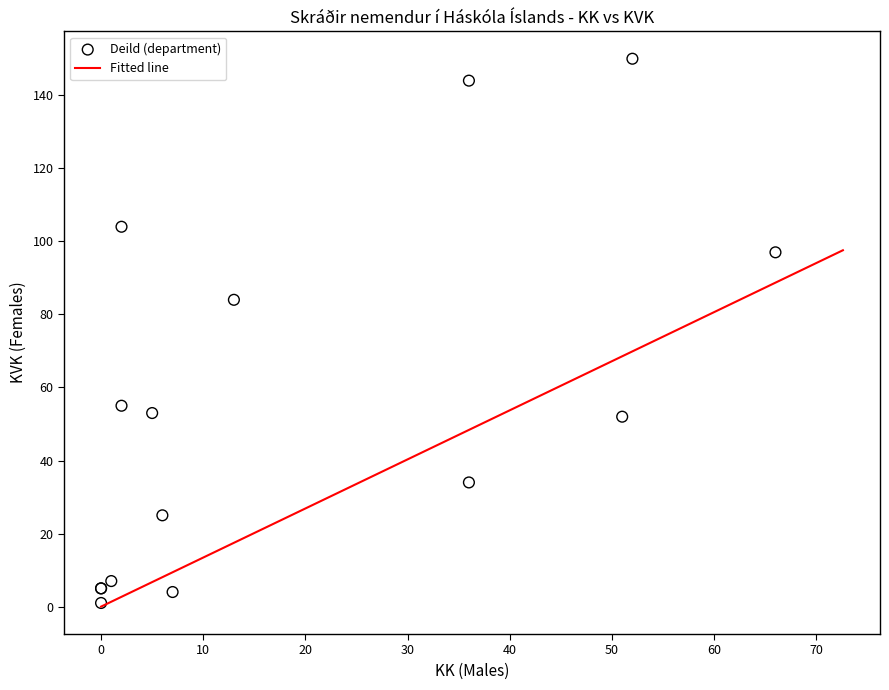

What Y value in the scatter plot is closest to 75?

84